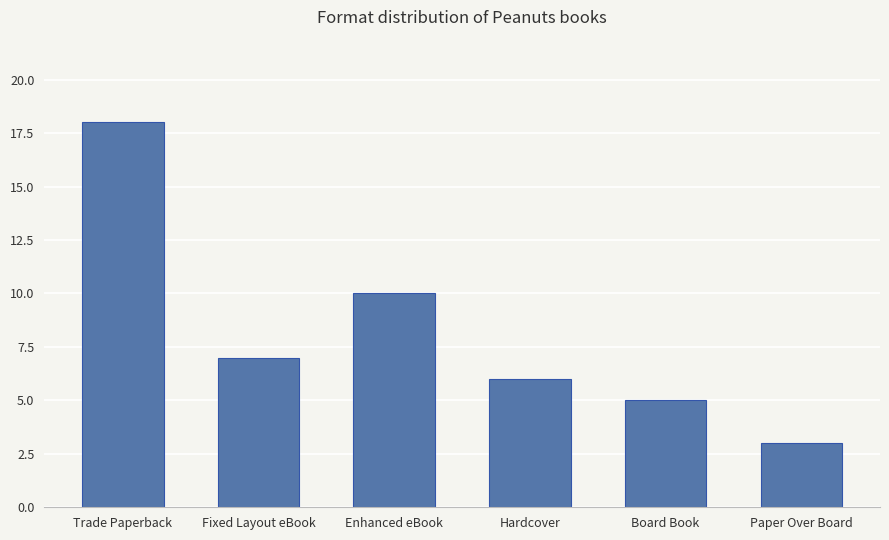

How many bars are there in total?

6